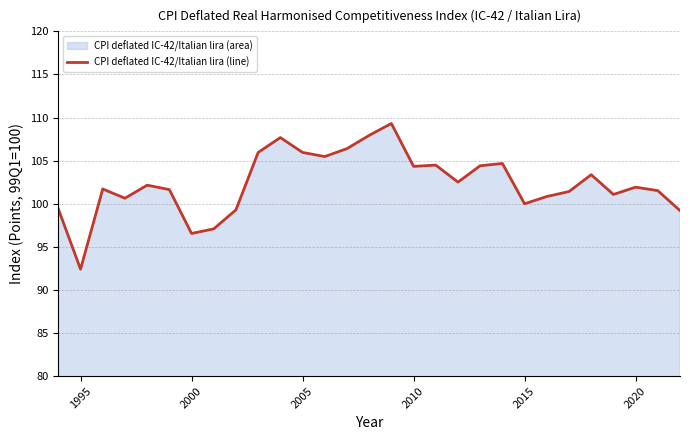

What is the greatest value displayed?

109.3